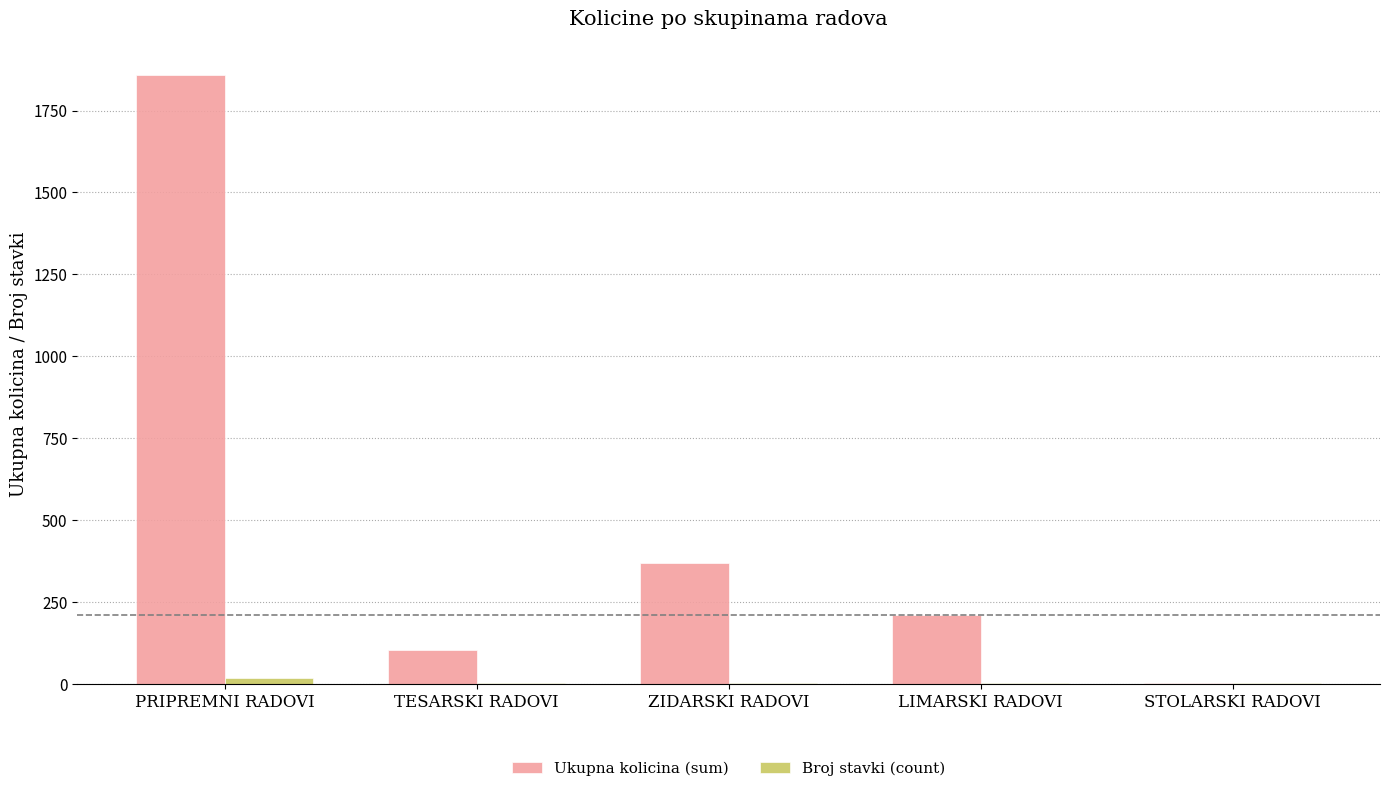

True or false: Ukupna kolicina (sum) has a value of 104 at TESARSKI RADOVI.

True